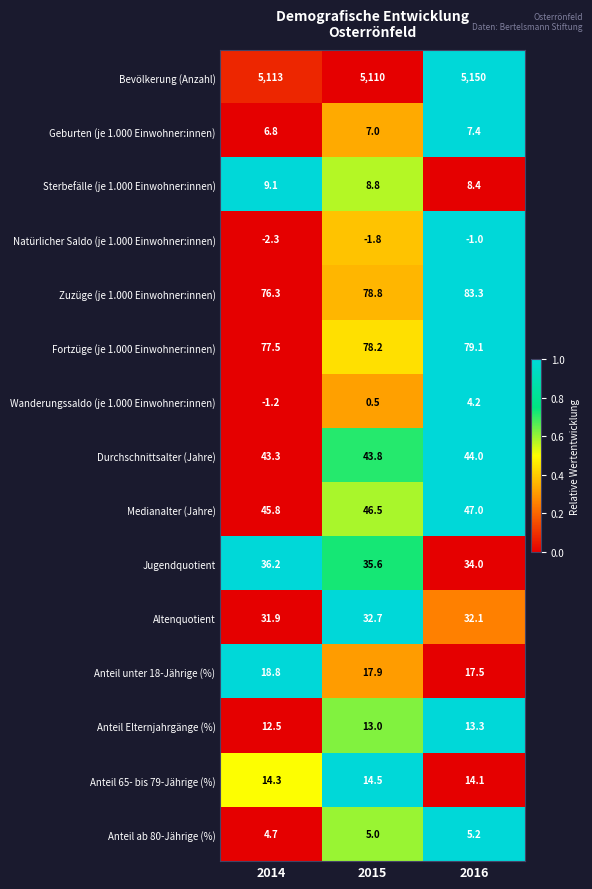

At which category does the chart reach its peak across all series?

2016